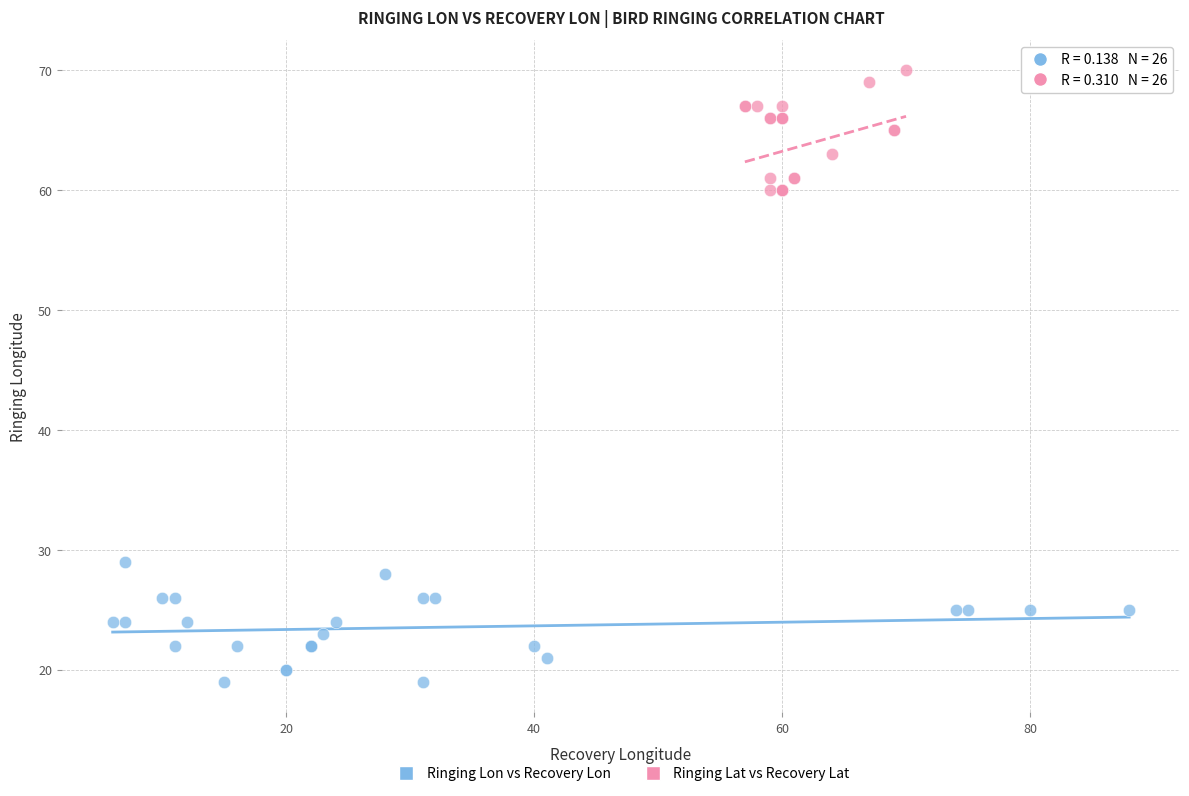

Which series reaches the maximum Y coordinate?

Ringing Lat vs Recovery Lat